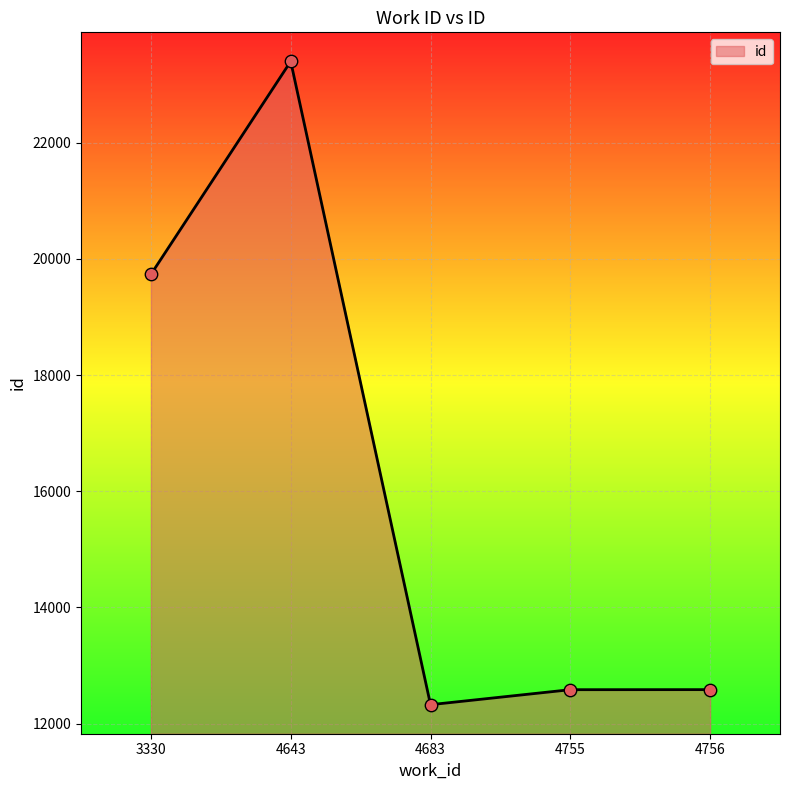

What is the change in value from 4683 to 4756?

+259